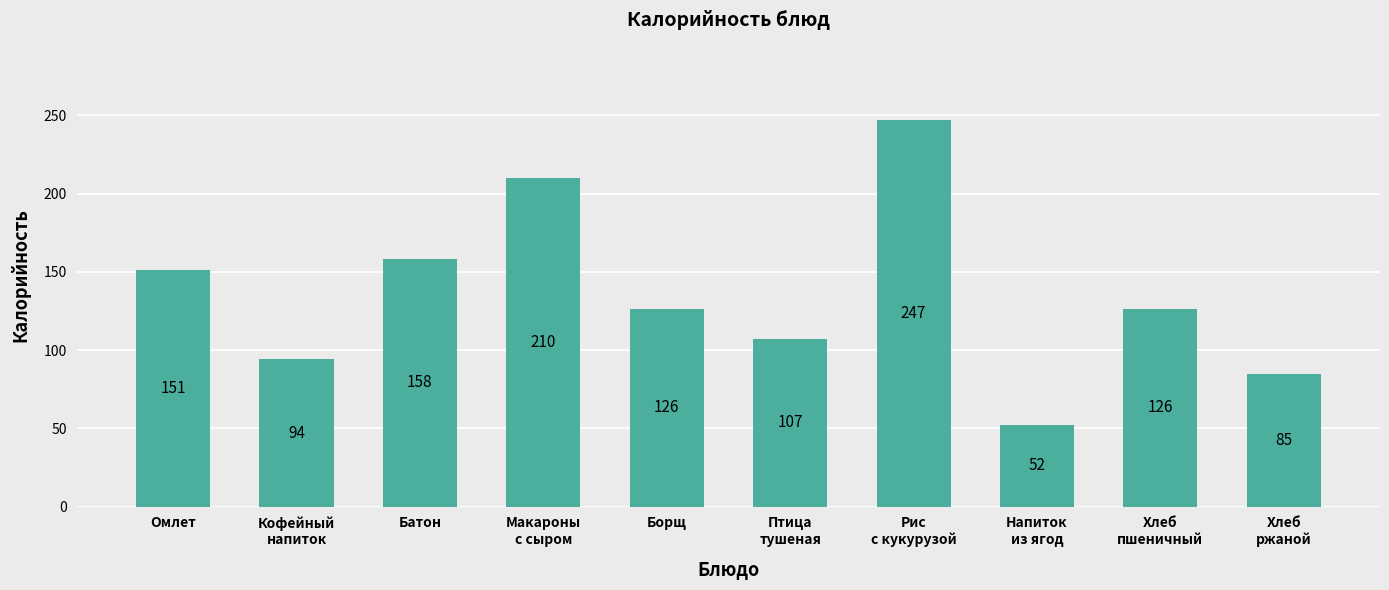

The chart shows a value of 217 at Хлеб
пшеничный. True or false?

False